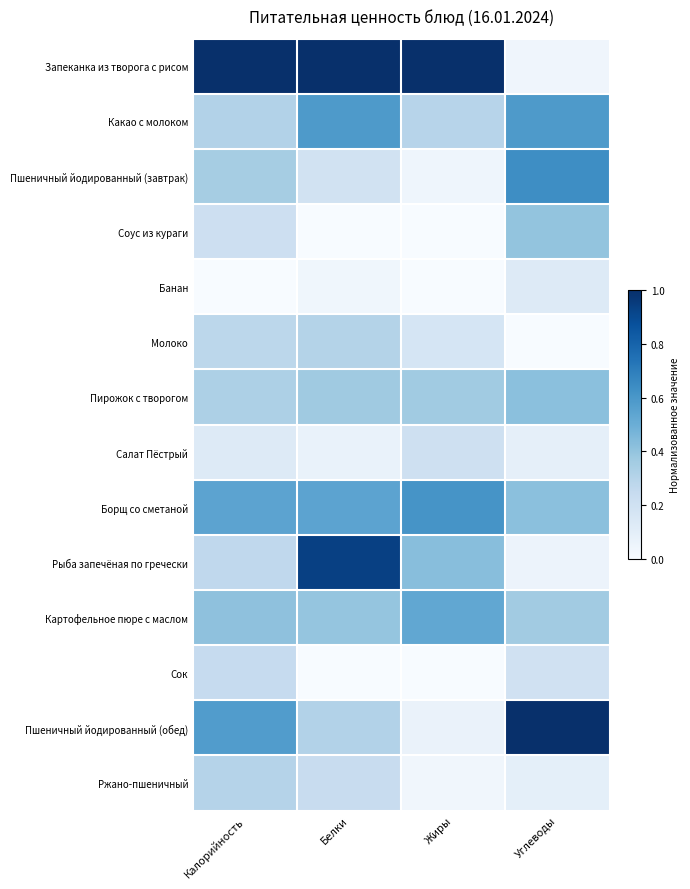

Rank the series by their maximum value, from highest to lowest.

Запеканка из творога с рисом, Пшеничный йодированный (обед), Рыба запечёная по гречески, Пшеничный йодированный (завтрак), Борщ со сметаной, Какао с молоком, Картофельное пюре с маслом, Пирожок с творогом, Соус из кураги, Молоко, Ржано-пшеничный, Сок, Салат Пёстрый, Банан